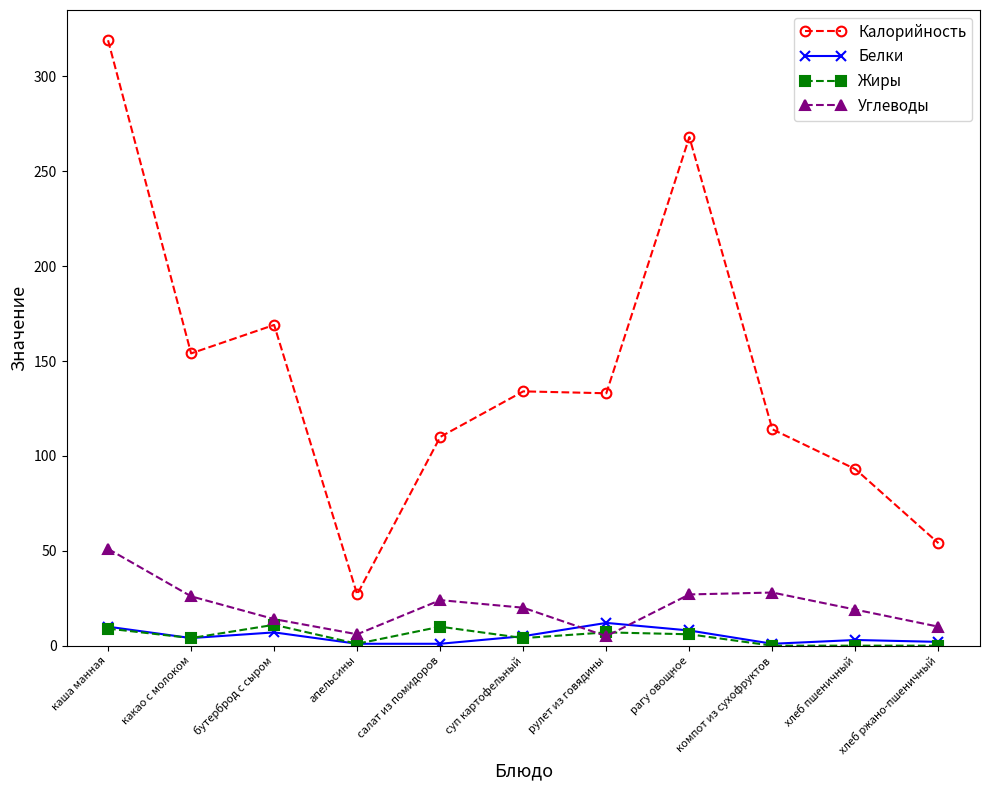

What is the value of the Калорийность point at the 9th from the left?

114